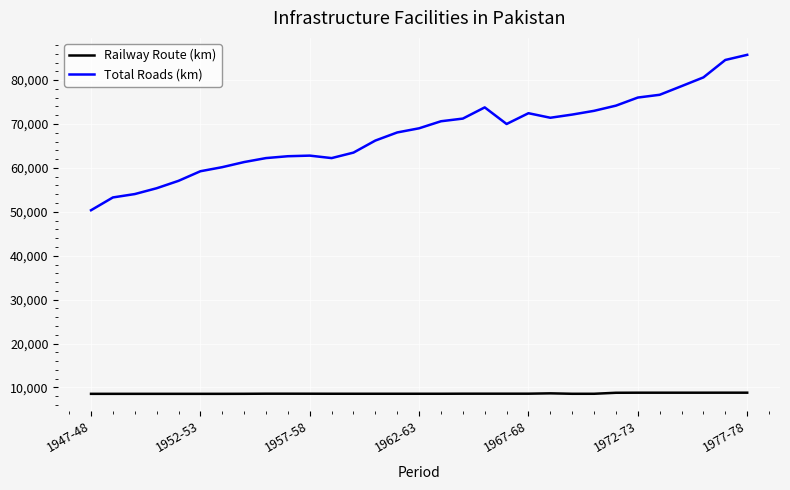

What are all the series names shown in the legend?

Railway Route (km), Total Roads (km)